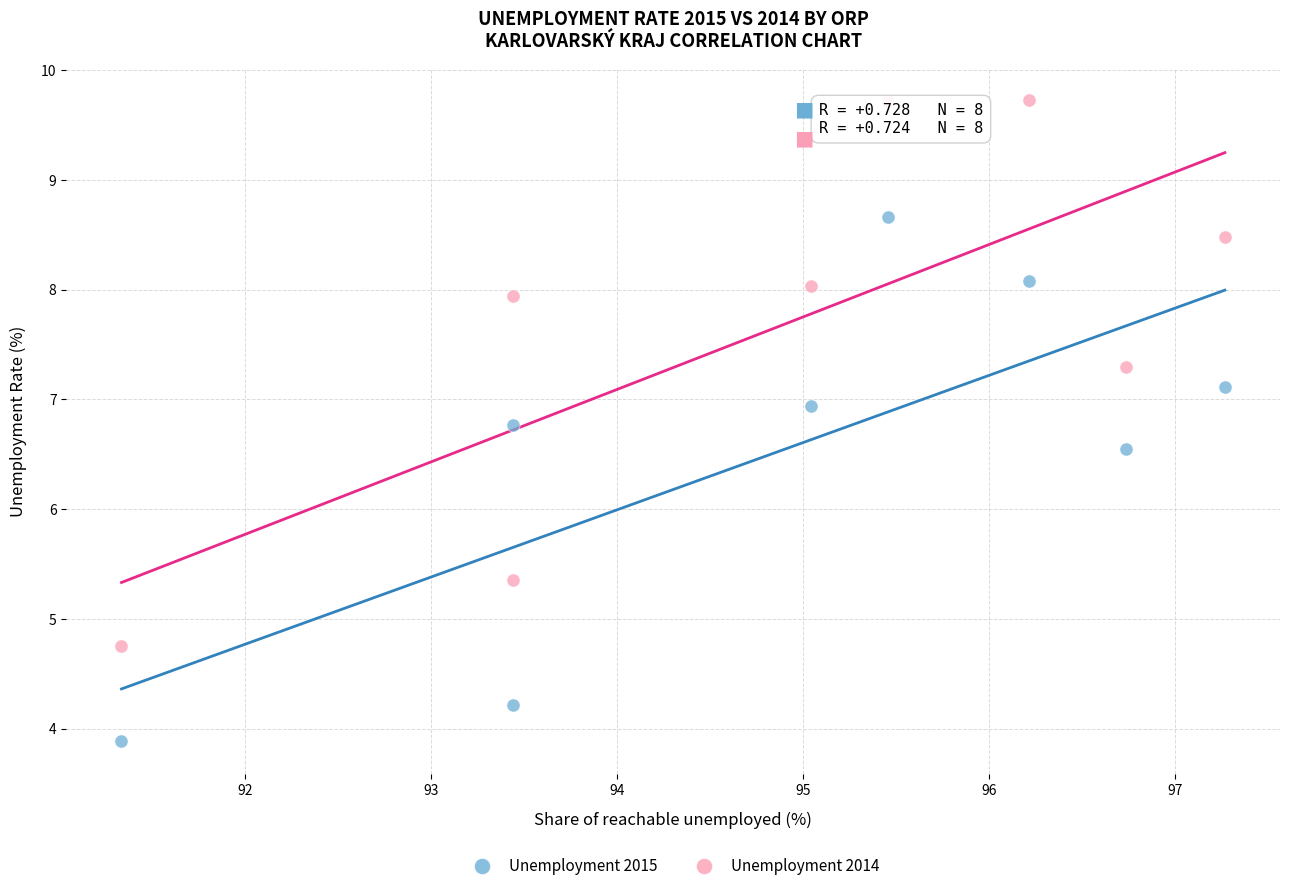

Which series contains the highest Y value?

Unemployment 2014